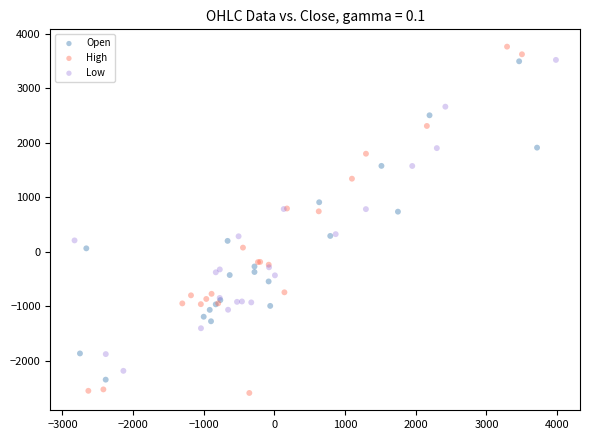

What are all the series names shown in the legend?

Open, High, Low